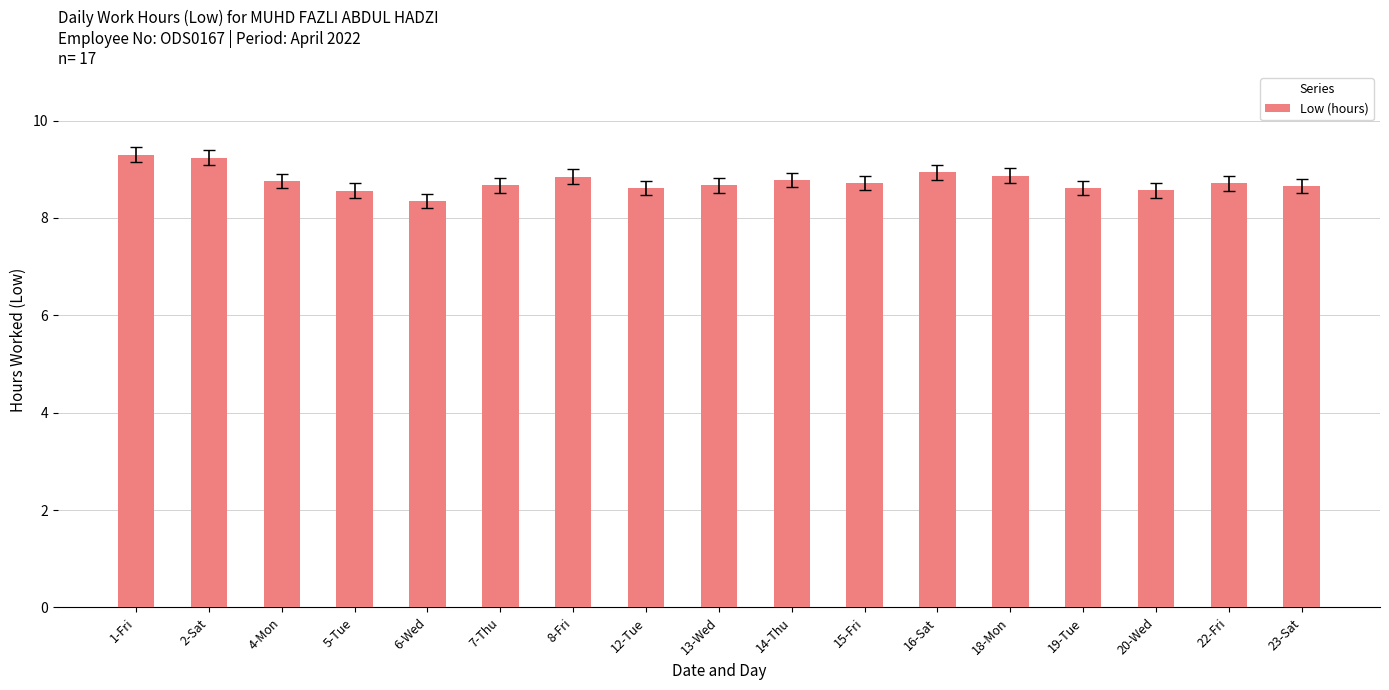

What is the value of the 14th bar from the left?

8.6